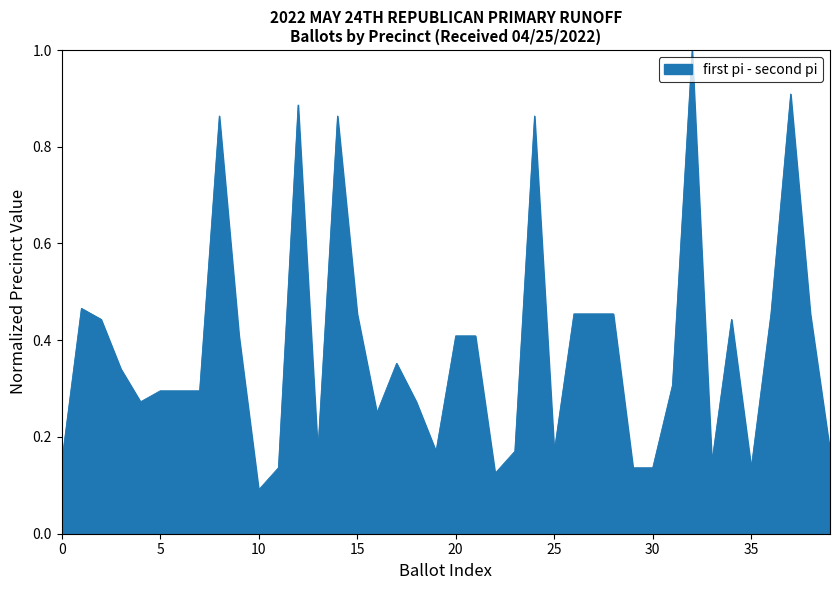

How many values are between 0 and 1?

40